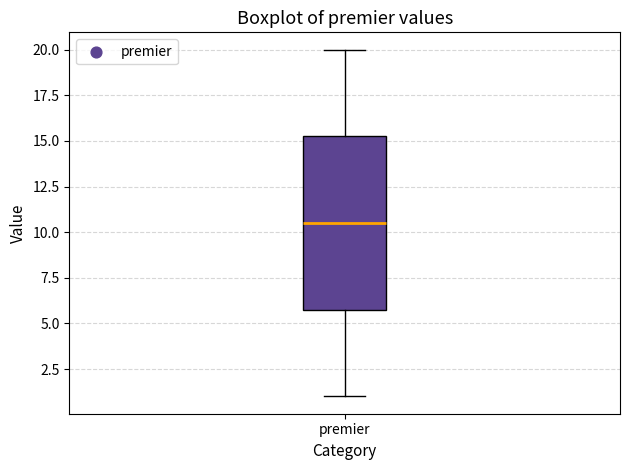

Where does the lower whisker of the box for premier end on the y-axis? The values are not printed on the chart, so give them approximately, as read against the axis.

1.0